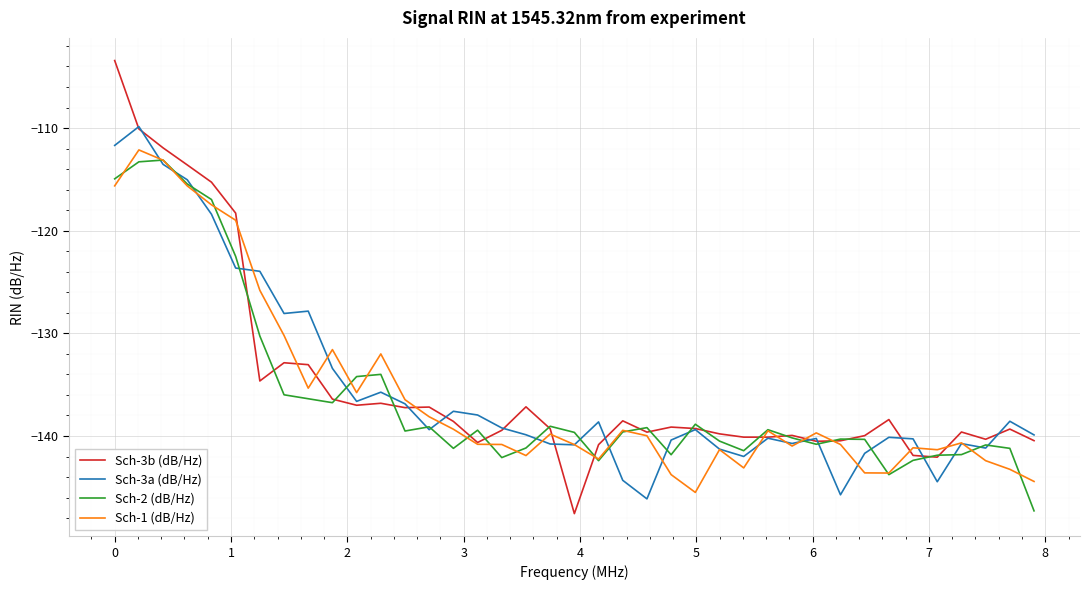

What is the highest value of the Sch-3b (dB/Hz) series?

-103.4